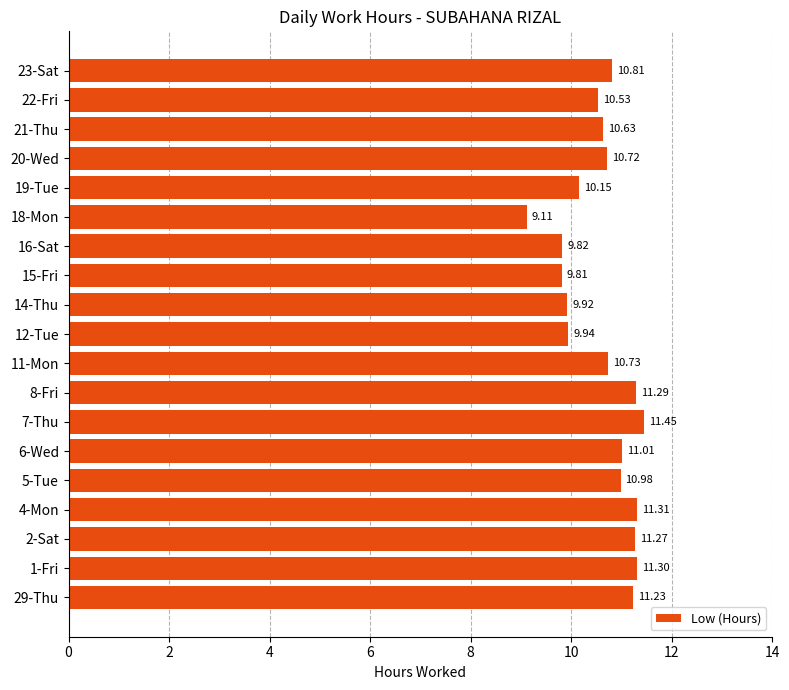

Which has a higher value, 21-Thu or 23-Sat?

23-Sat